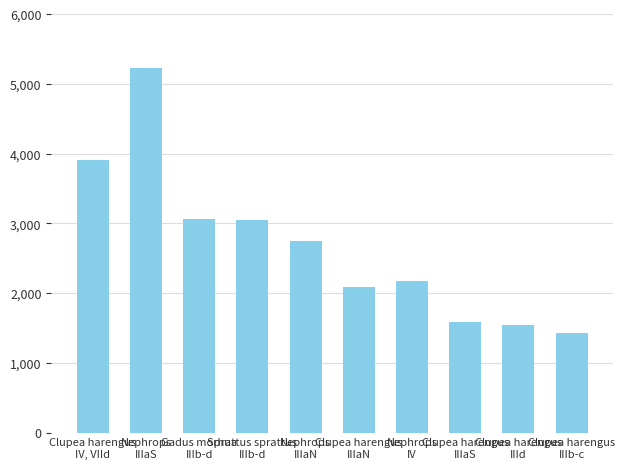

What is the average value?

2679